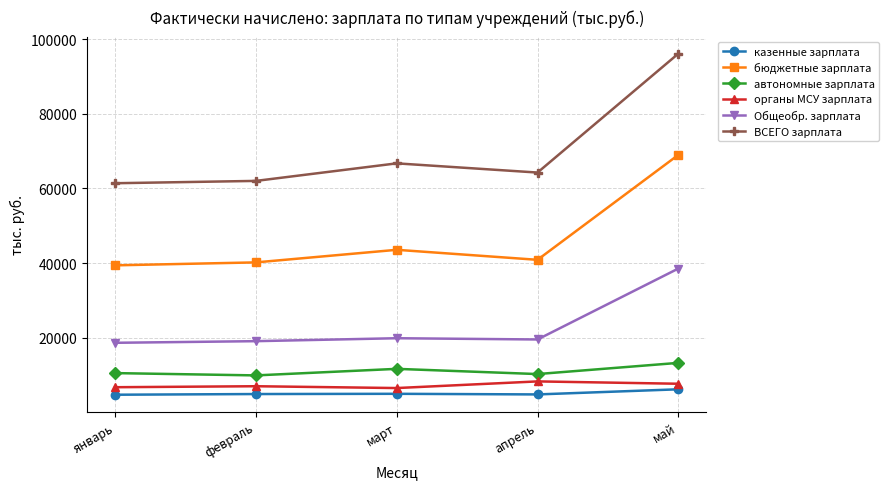

True or false: ВСЕГО зарплата has a value of 62027.5 at февраль.

True